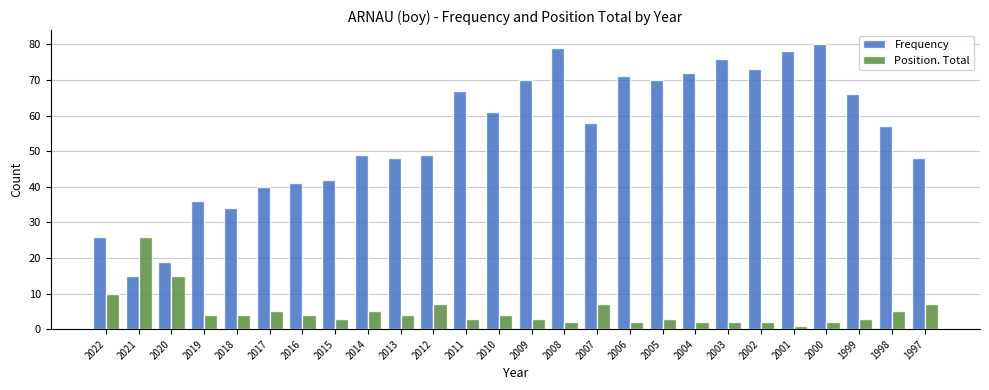

What are all the series names shown in the legend?

Frequency, Position. Total